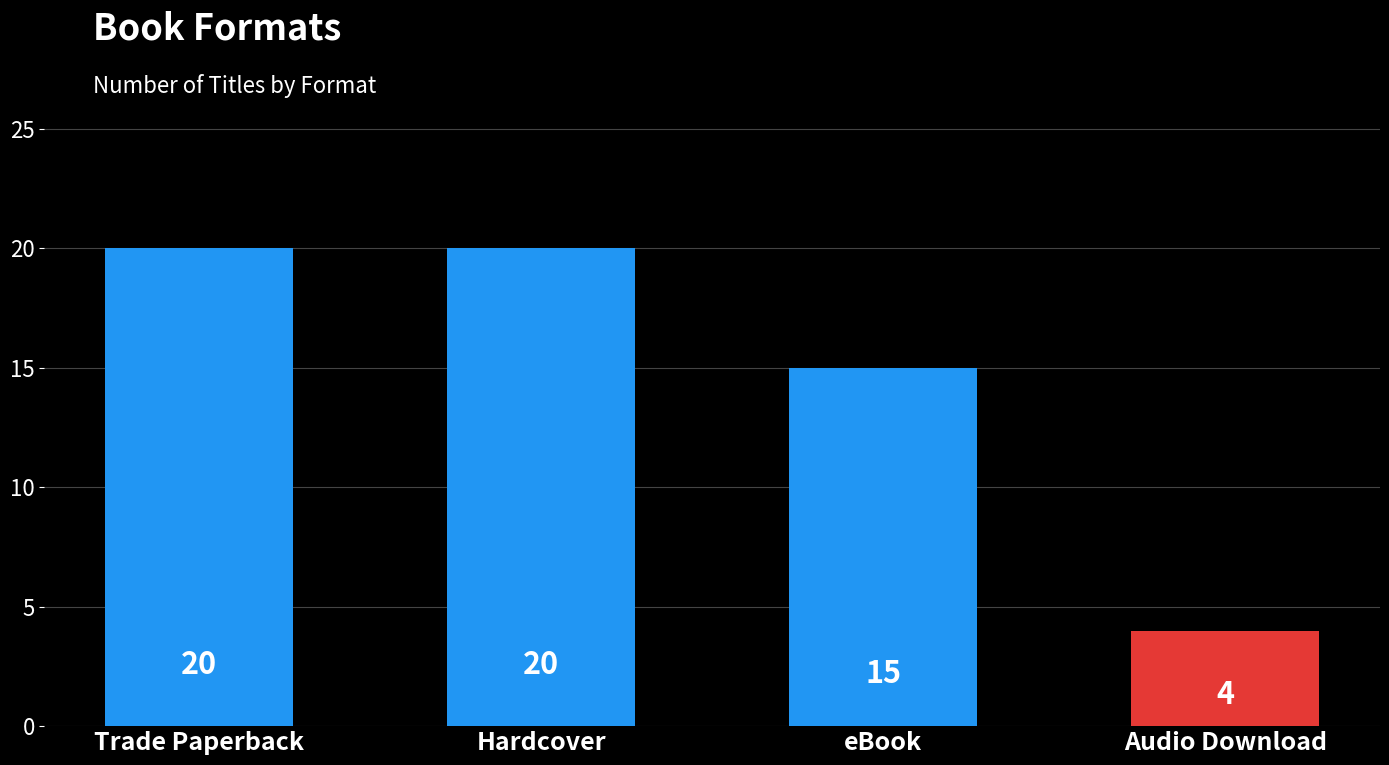

Reading right to left, extract all data points from this chart.

4	15	20	20